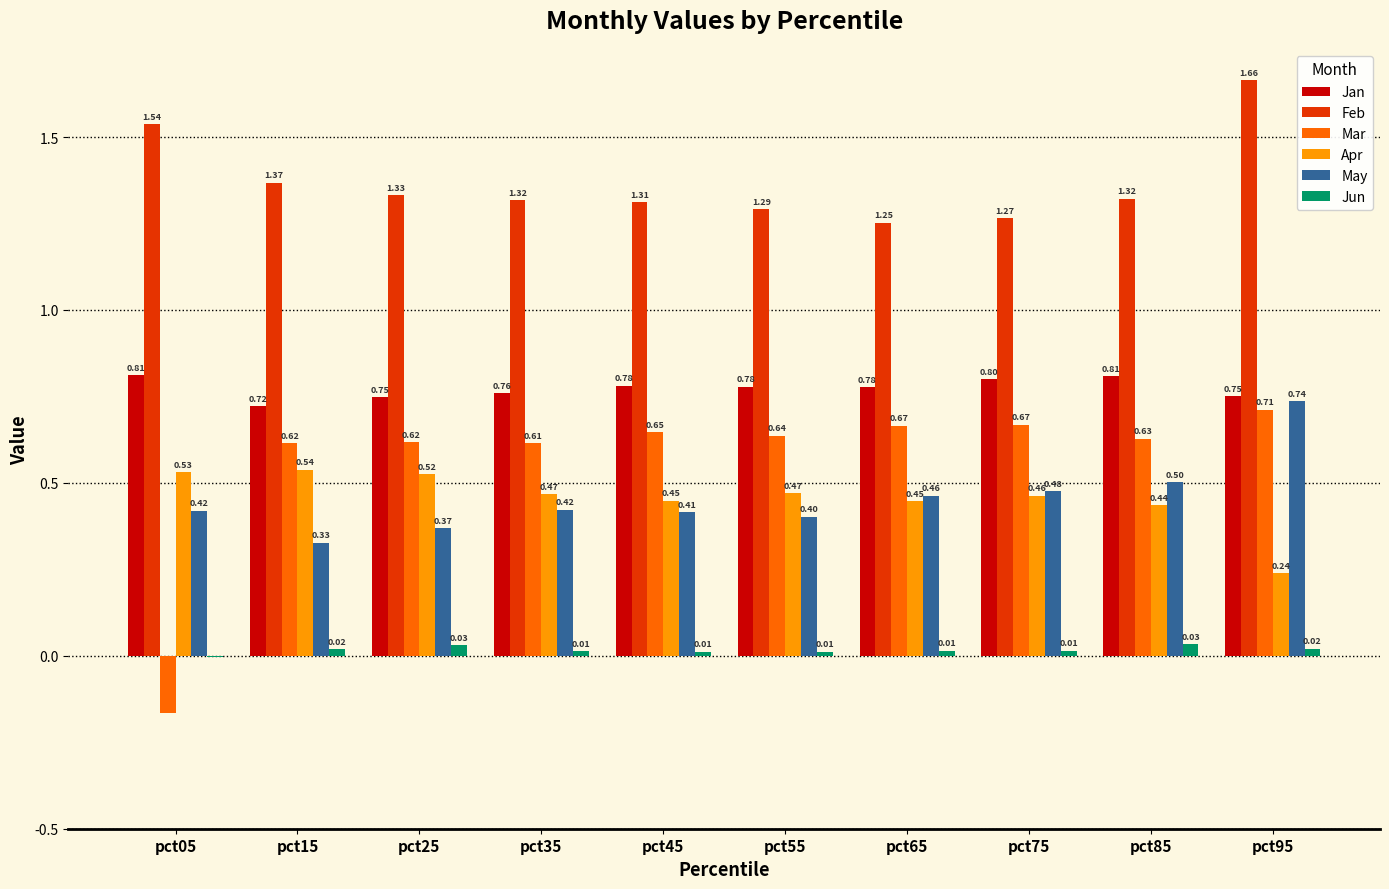

What is the sum of all Feb values?

13.7